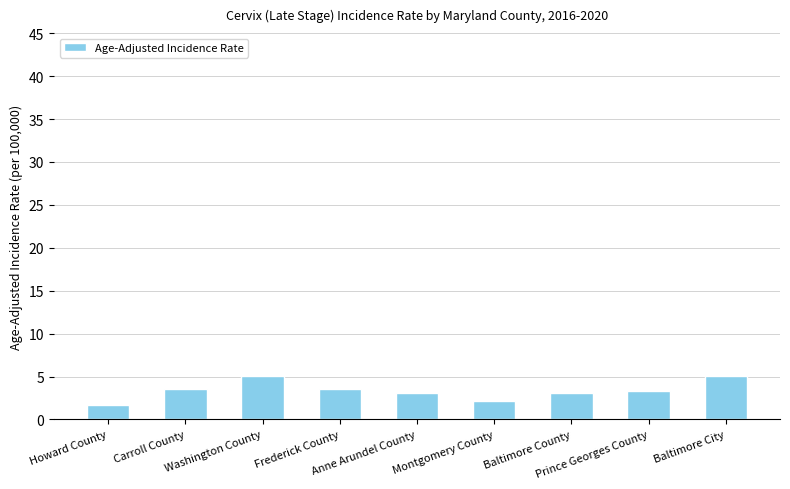

What is the difference between the second highest and minimum values?

3.4